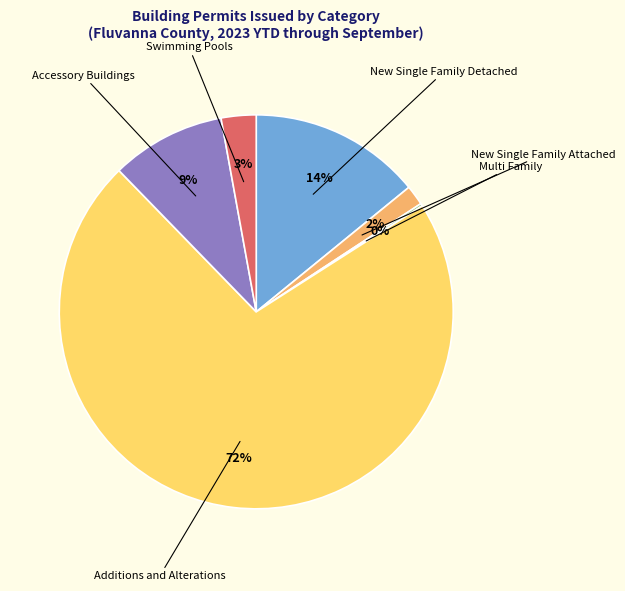

To the nearest percent, what is the average slice percentage?

17%